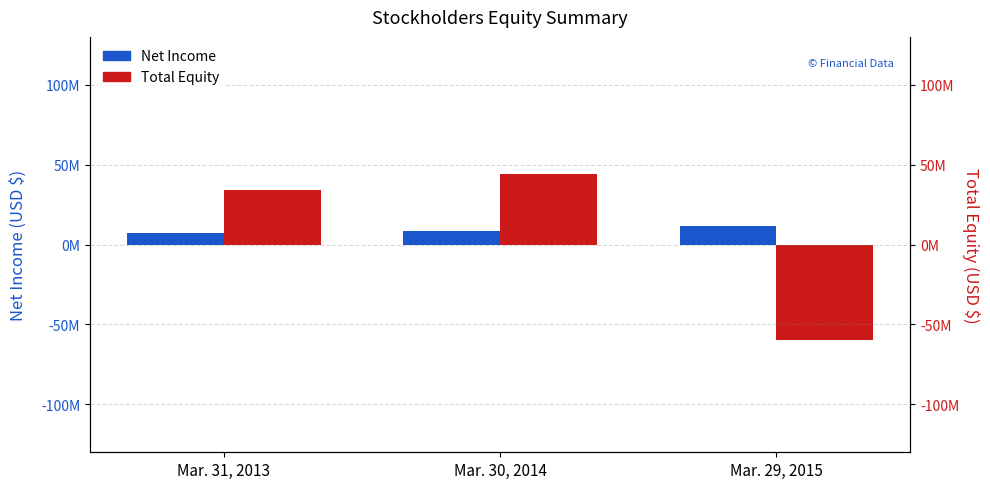

Reading left to right, extract all data points from this chart.

Net Income: 7468000	8327000	11703000
Total Equity: 34148000	43897000	-59908000